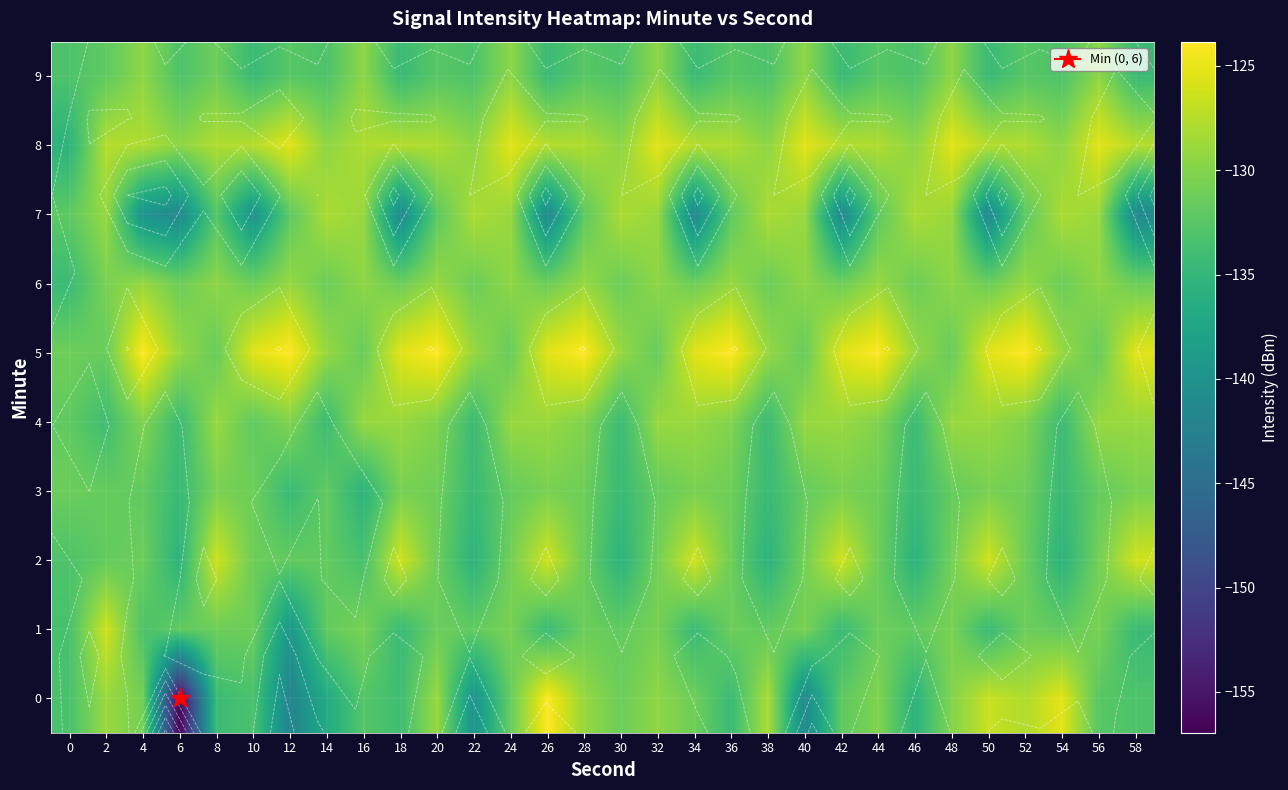

At 2, list the series in order from largest to smallest.

1, 8, 0, 7, 6, 5, 3, 2, 9, 4